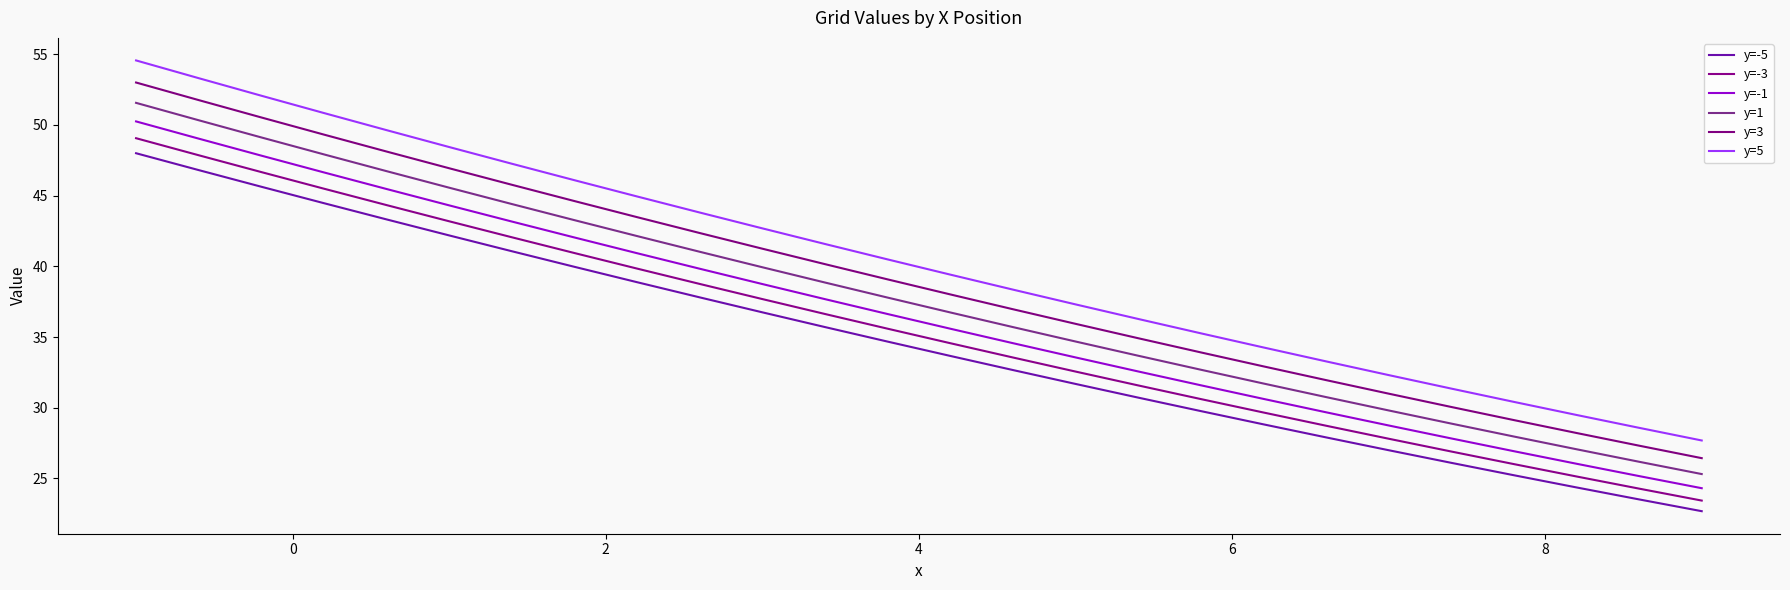

How many lines are shown in the chart?

6